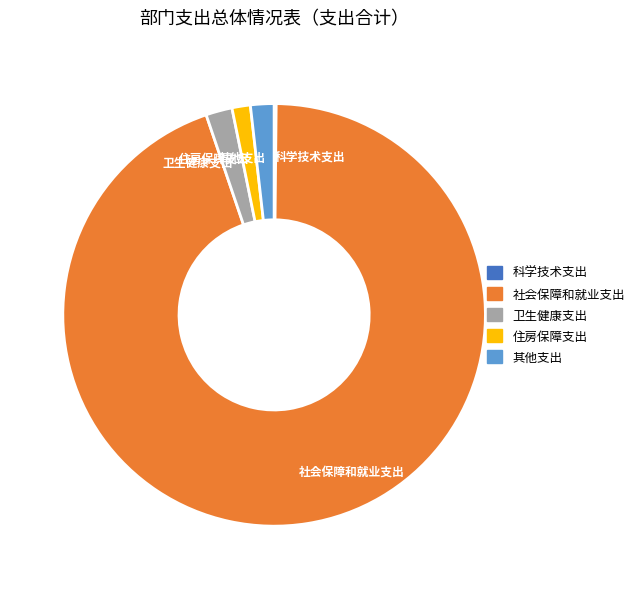

Between 住房保障支出 and 卫生健康支出, which is larger?

卫生健康支出